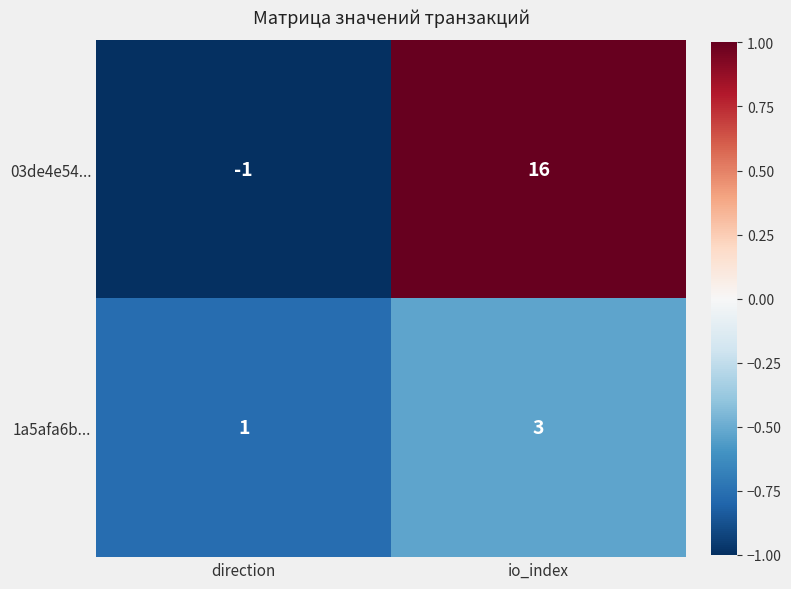

What is the difference between the highest and lowest values at io_index?

13